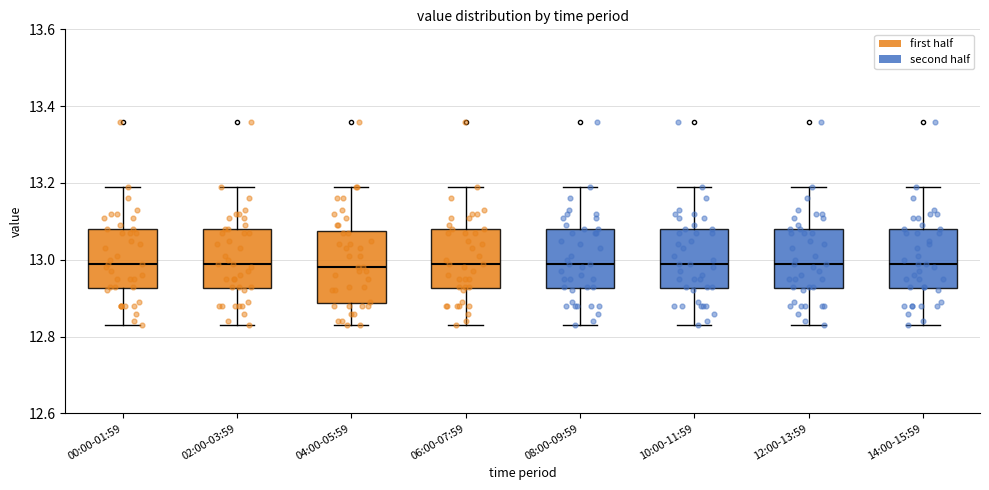

Reading left to right, transcribe this box plot: for each box, give where its median line is, the range the box spans, and where its two whiskers end, as read against the y-axis. The values are not printed on the chart, so give them approximately, as read against the axis.

00:00-01:59: median 13.00, box 12.92 to 13.08, whiskers 12.84 to 13.20
02:00-03:59: median 13.00, box 12.92 to 13.08, whiskers 12.84 to 13.20
04:00-05:59: median 12.98, box 12.88 to 13.08, whiskers 12.84 to 13.20
06:00-07:59: median 13.00, box 12.92 to 13.08, whiskers 12.84 to 13.20
08:00-09:59: median 13.00, box 12.92 to 13.08, whiskers 12.84 to 13.20
10:00-11:59: median 13.00, box 12.92 to 13.08, whiskers 12.84 to 13.20
12:00-13:59: median 13.00, box 12.92 to 13.08, whiskers 12.84 to 13.20
14:00-15:59: median 13.00, box 12.92 to 13.08, whiskers 12.84 to 13.20